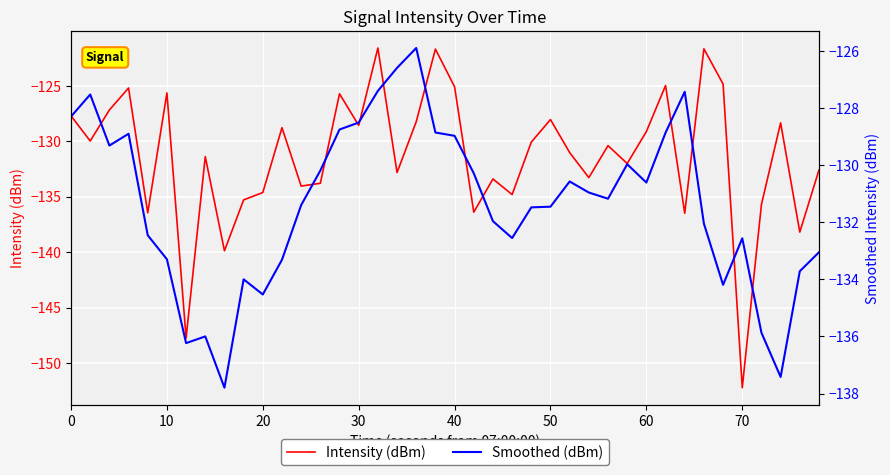

How many categories are shown in the chart?

40